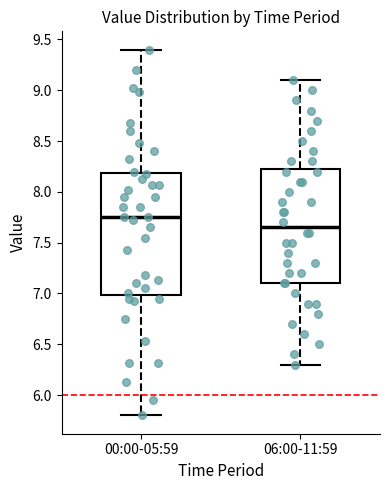

Reading left to right, read every box against the y-axis: the position of its median line, the range the box covers, and the ends of its whiskers. The values are not printed on the chart, so give them approximately, as read against the axis.

00:00-05:59: median 7.75, box 7.00 to 8.20, whiskers 5.80 to 9.40
06:00-11:59: median 7.65, box 7.10 to 8.25, whiskers 6.30 to 9.10